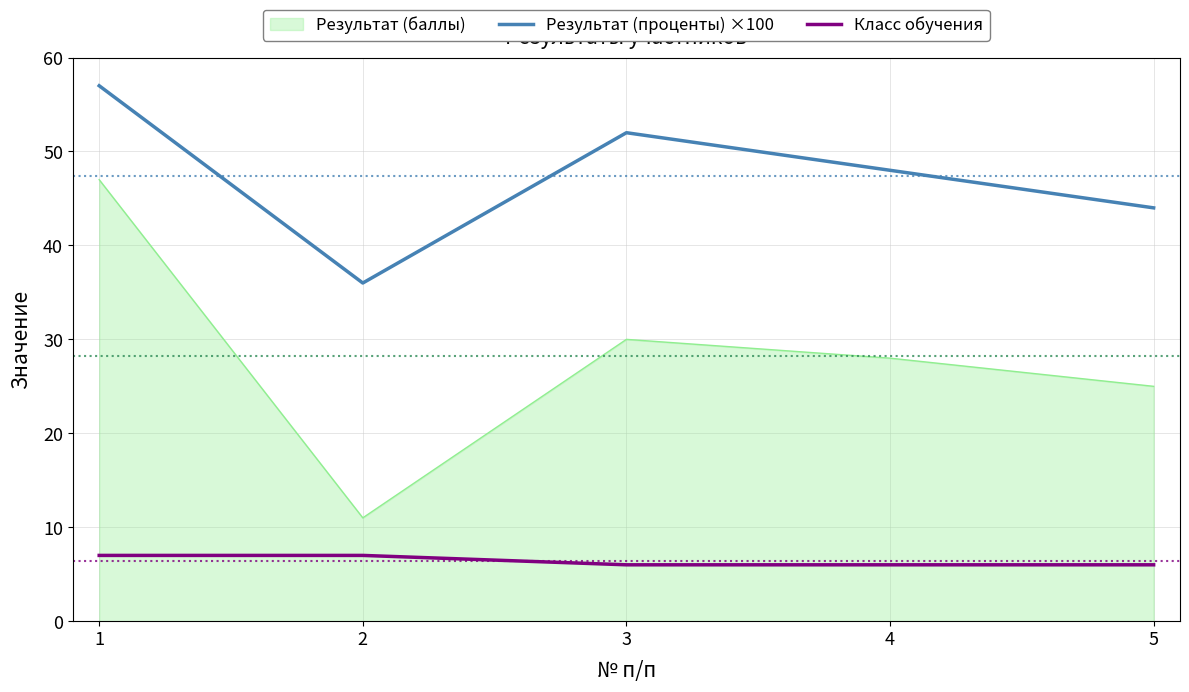

What is the sum of the Результат (проценты) ×100 values at 4 and 2?

84.0